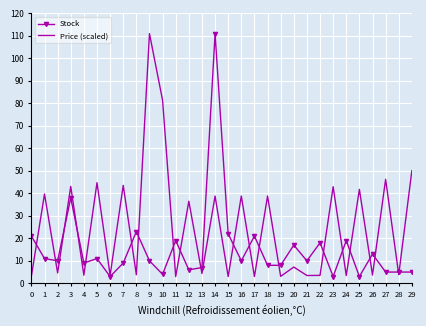

The value of Stock at 19 is 8.0. True or false?

True